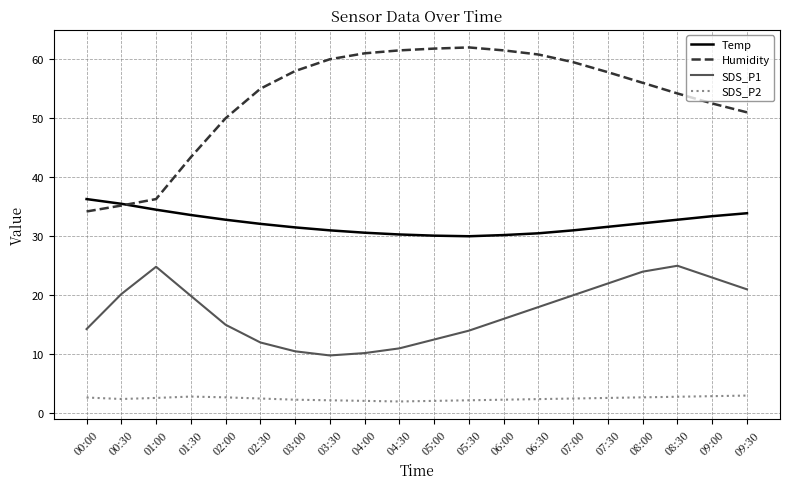

At 06:00, list the series in order from largest to smallest.

Humidity, Temp, SDS_P1, SDS_P2